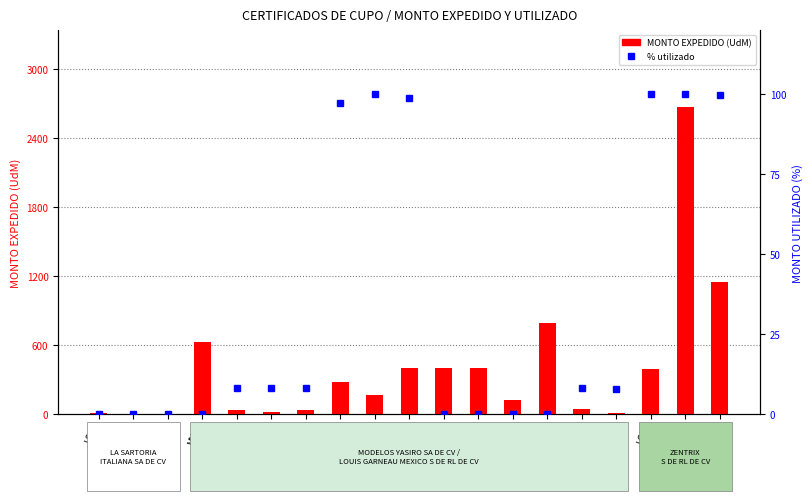

At how many categories does at least one series exceed 1035?

2